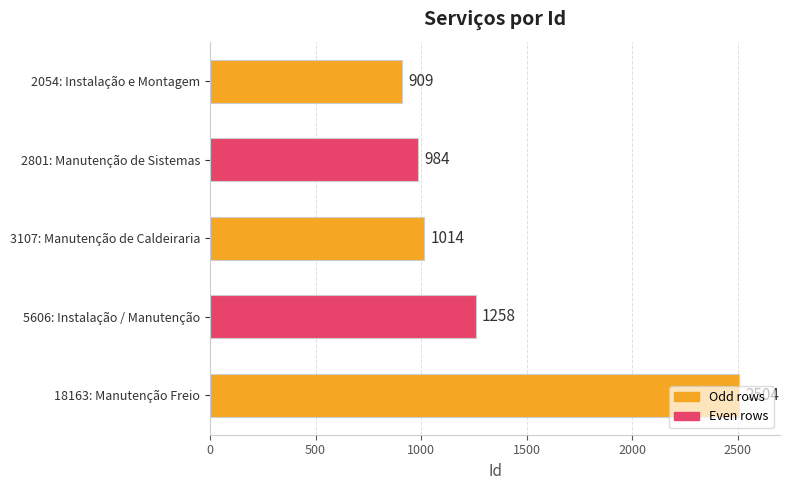

What is the difference between the second highest and second lowest values?

274